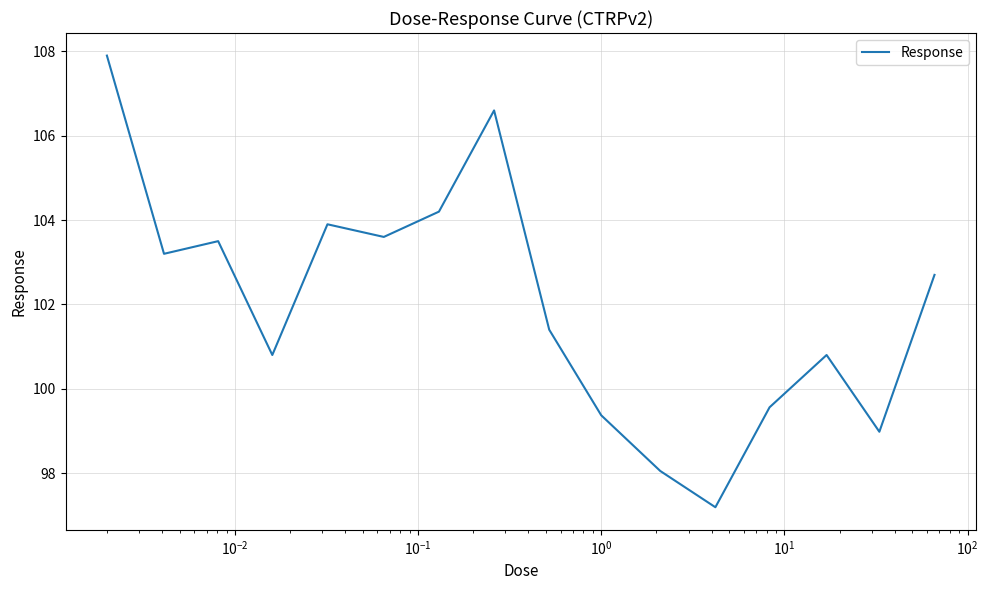

How many values are below 102?

8